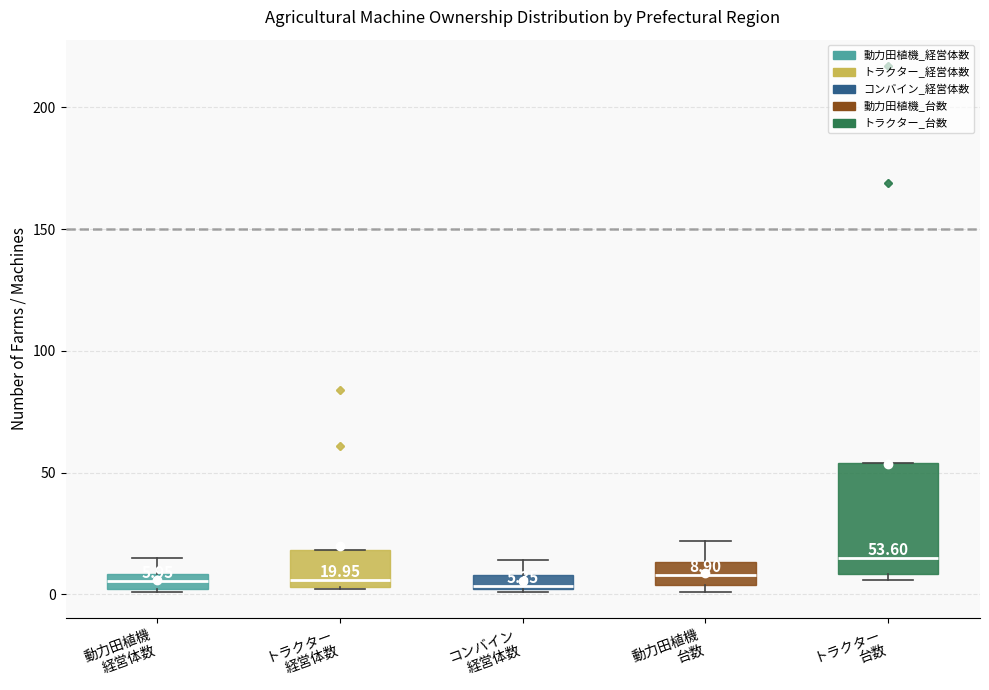

Which box's median line is the highest?

トラクター 台数